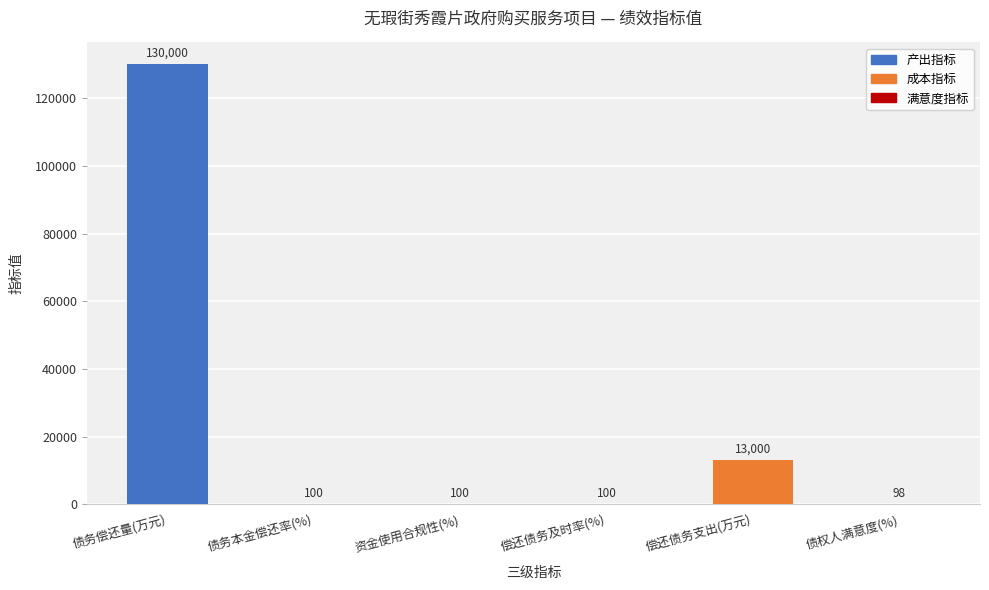

What is the ratio of the value at 资金使用合规性(%) to the value at 偿还债务及时率(%)?

1.0